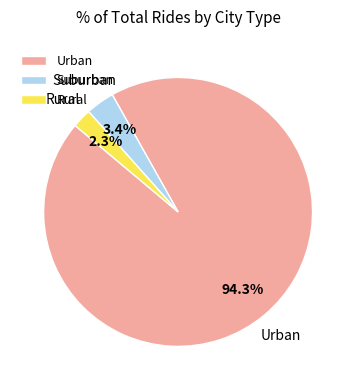

Does Rural represent more than half of the total?

No